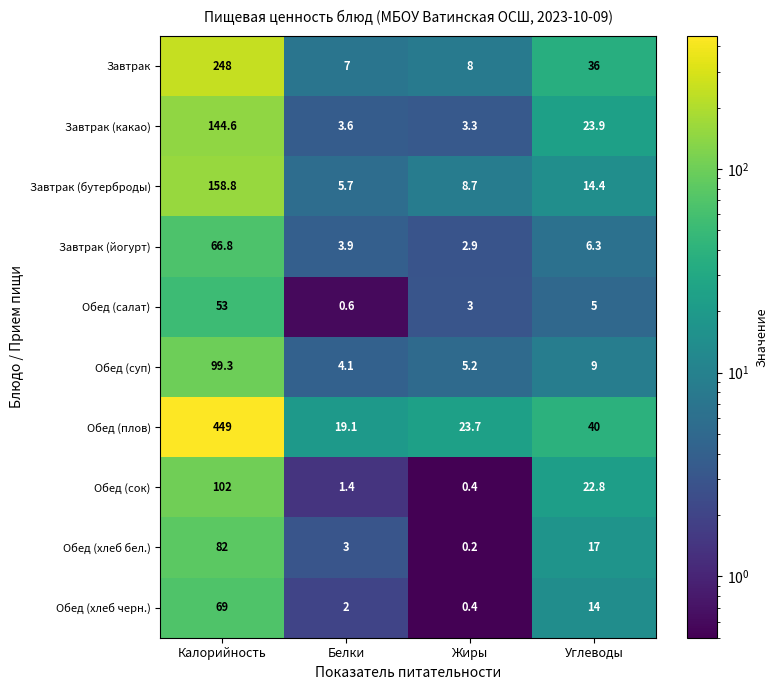

How many data points does each series have?

4